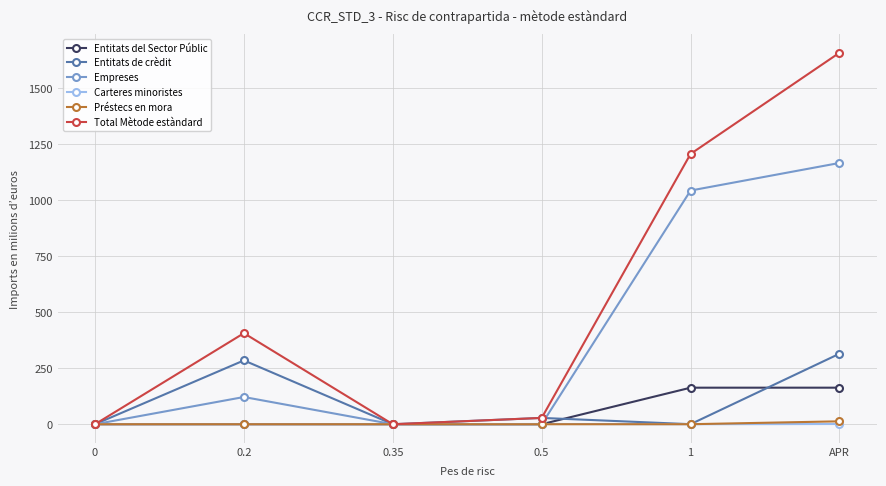

What is the highest value of the Entitats de crèdit series?

314.6